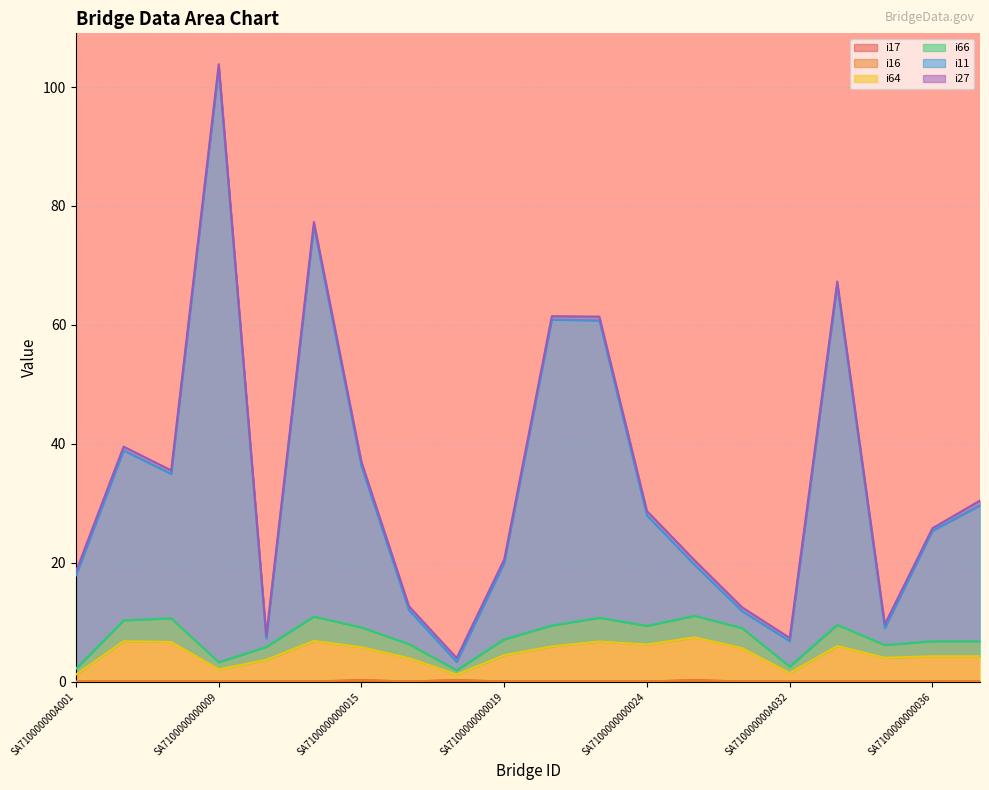

What position from the left is SA7100000000013?

6